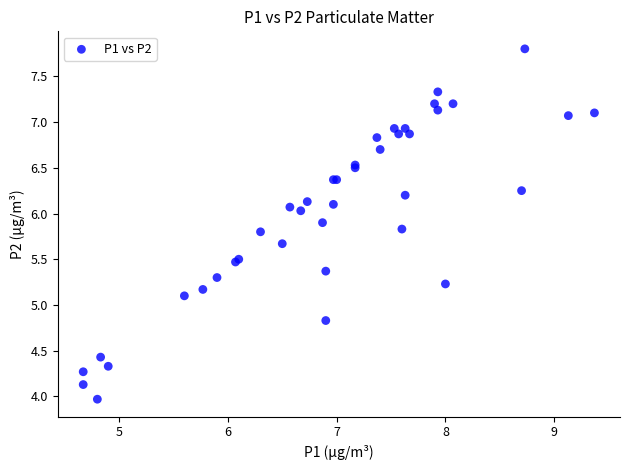

What Y value in the scatter plot is closest to 5?

5.1